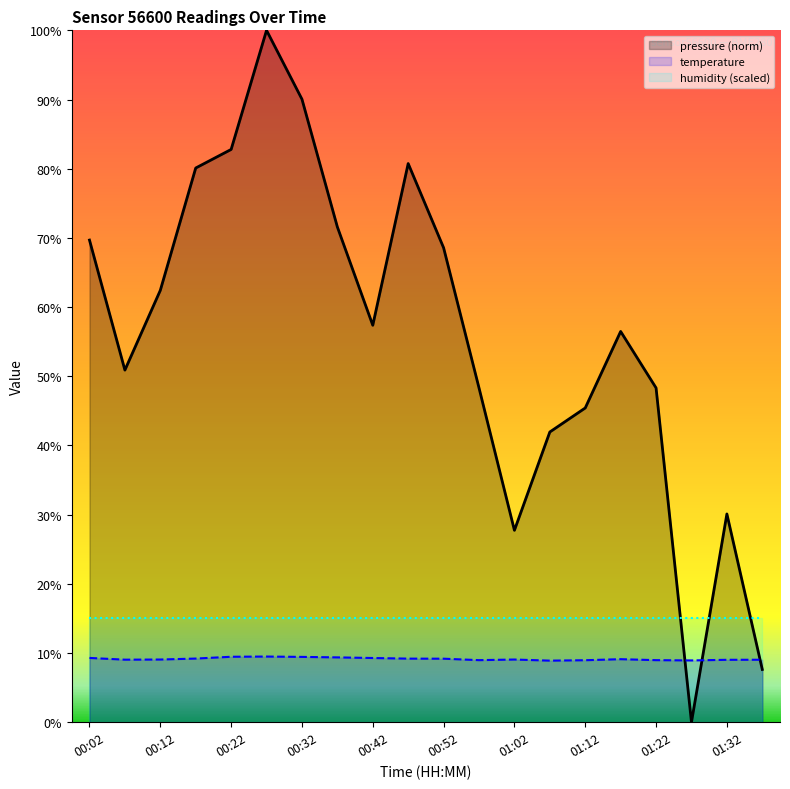

At which category is the sum across all series the highest?

00:27